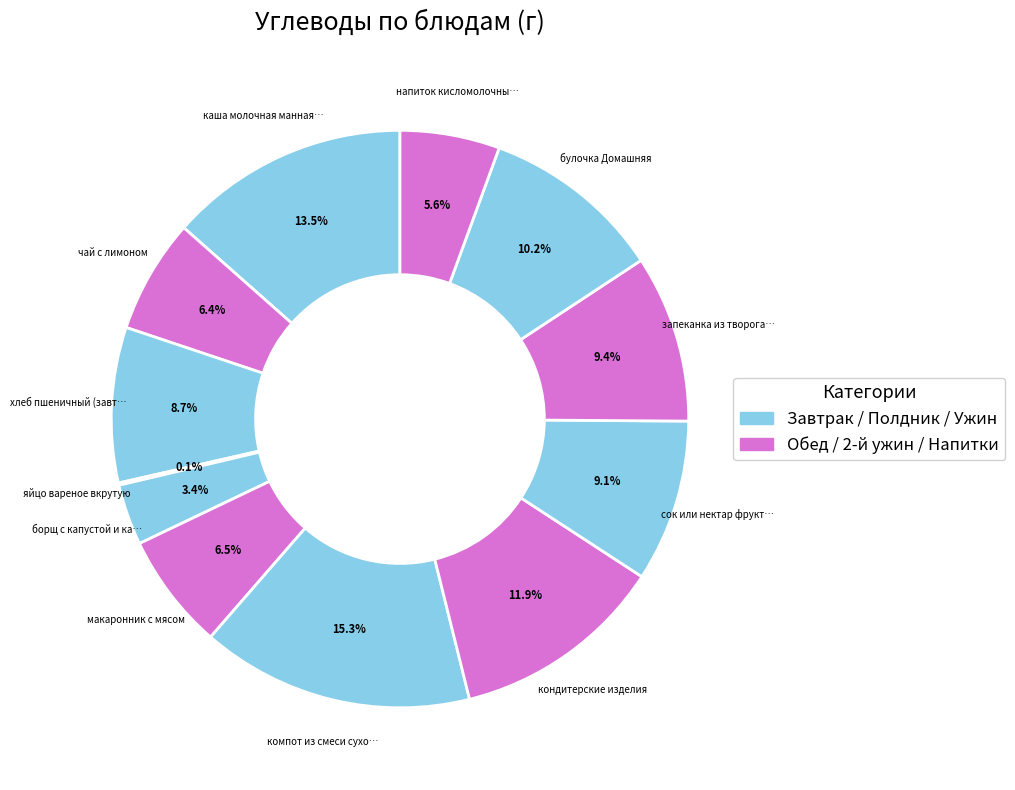

Count the number of slices in the pie.

12